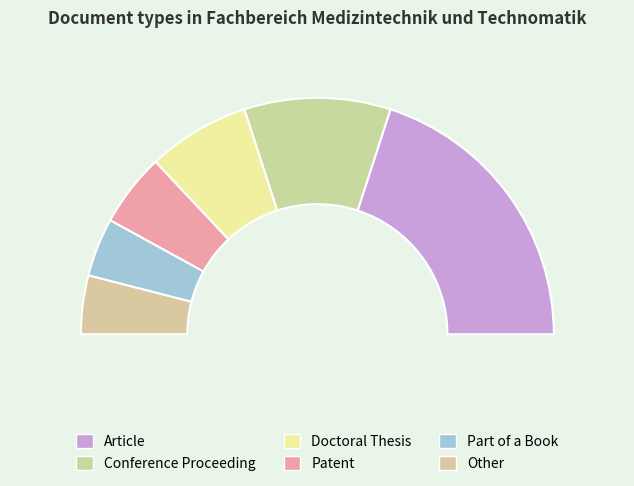

The Conference Proceeding slice represents 20% of the pie. True or false?

True